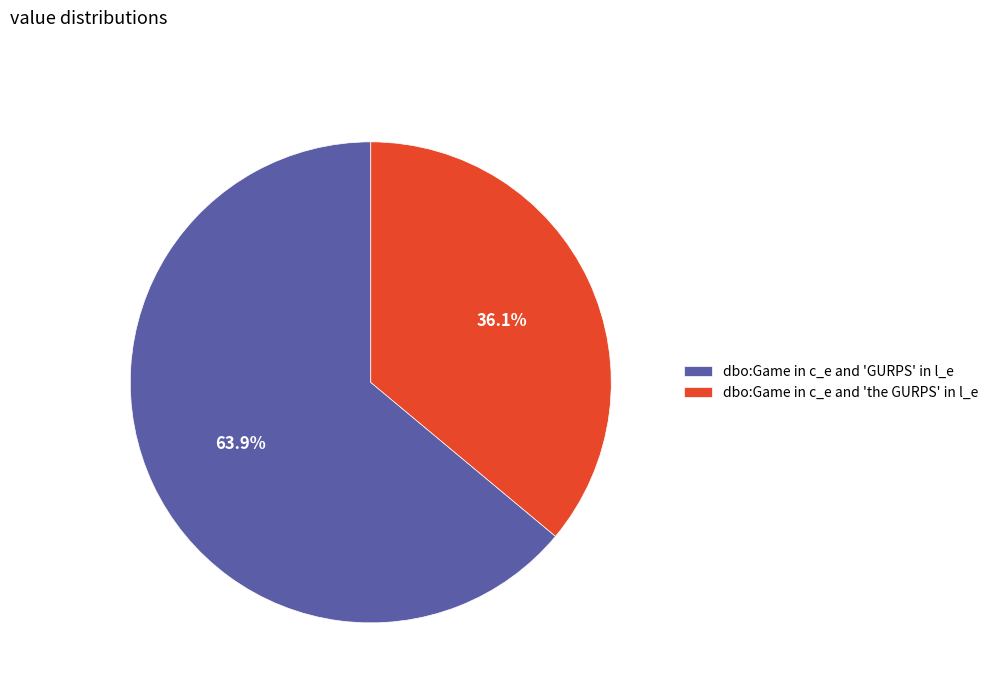

True or false: dbo:Game in c_e and 'the GURPS' in l_e accounts for 25% of the total.

False